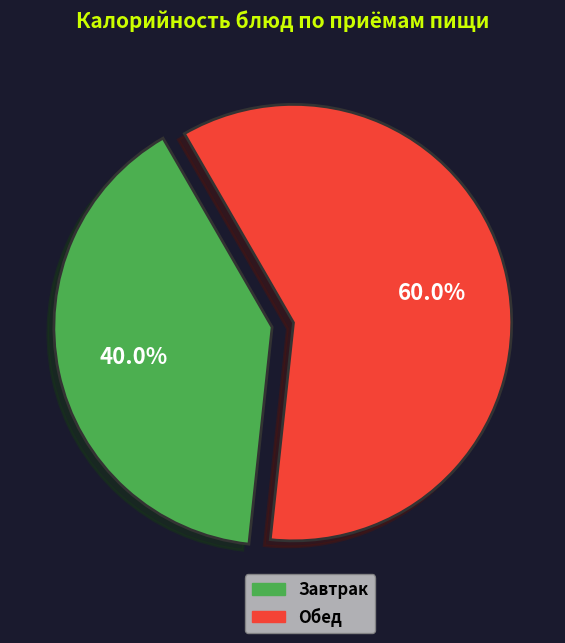

Does any single category account for the majority?

Yes